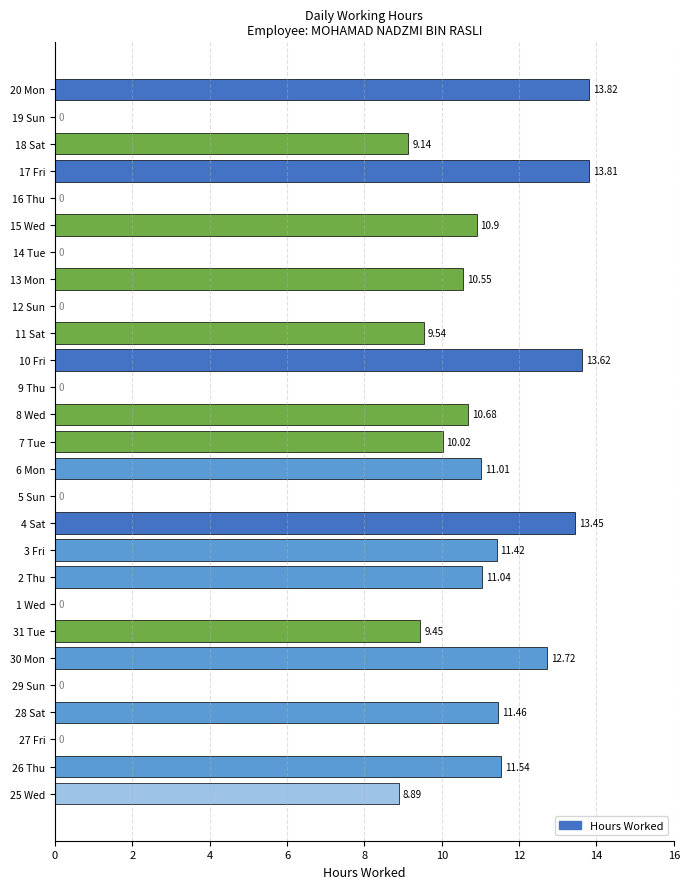

How many positive values are there?

18